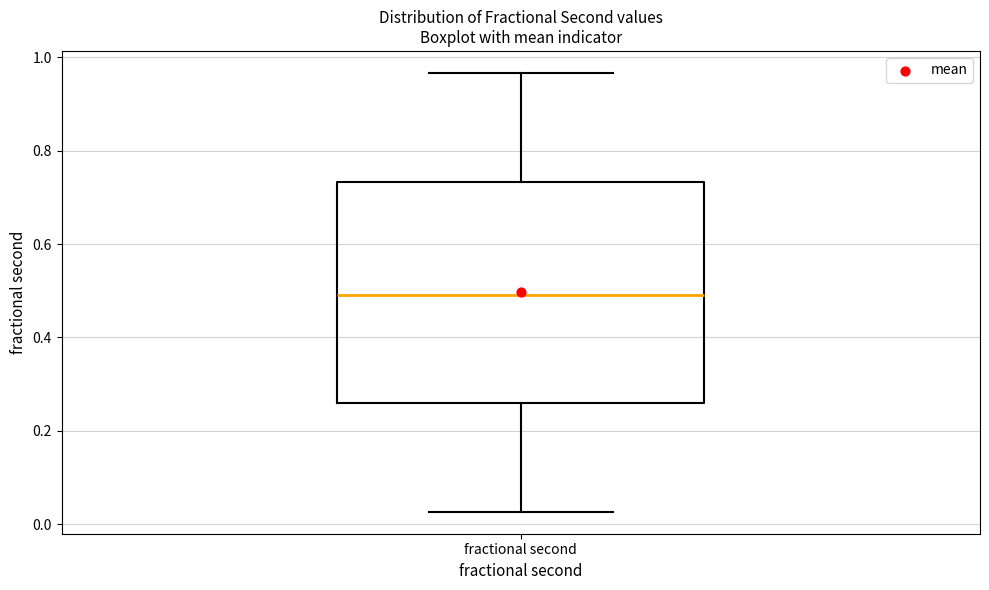

Read this box plot against the y-axis: the position of the median line, the range covered by the box, and the ends of both whiskers. The values are not printed on the chart, so give them approximately, as read against the axis.

median 0.48, box 0.26 to 0.74, whiskers 0.02 to 0.96